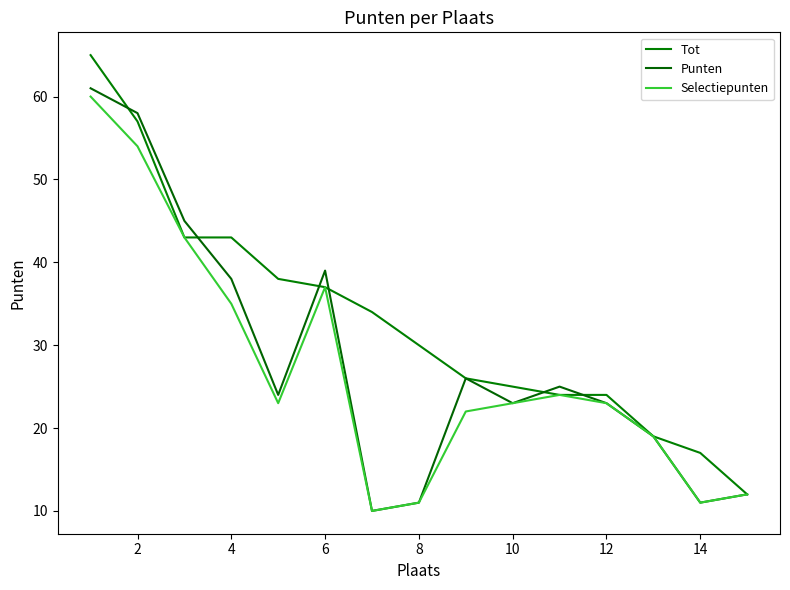

What is the lowest value of the Punten series?

10